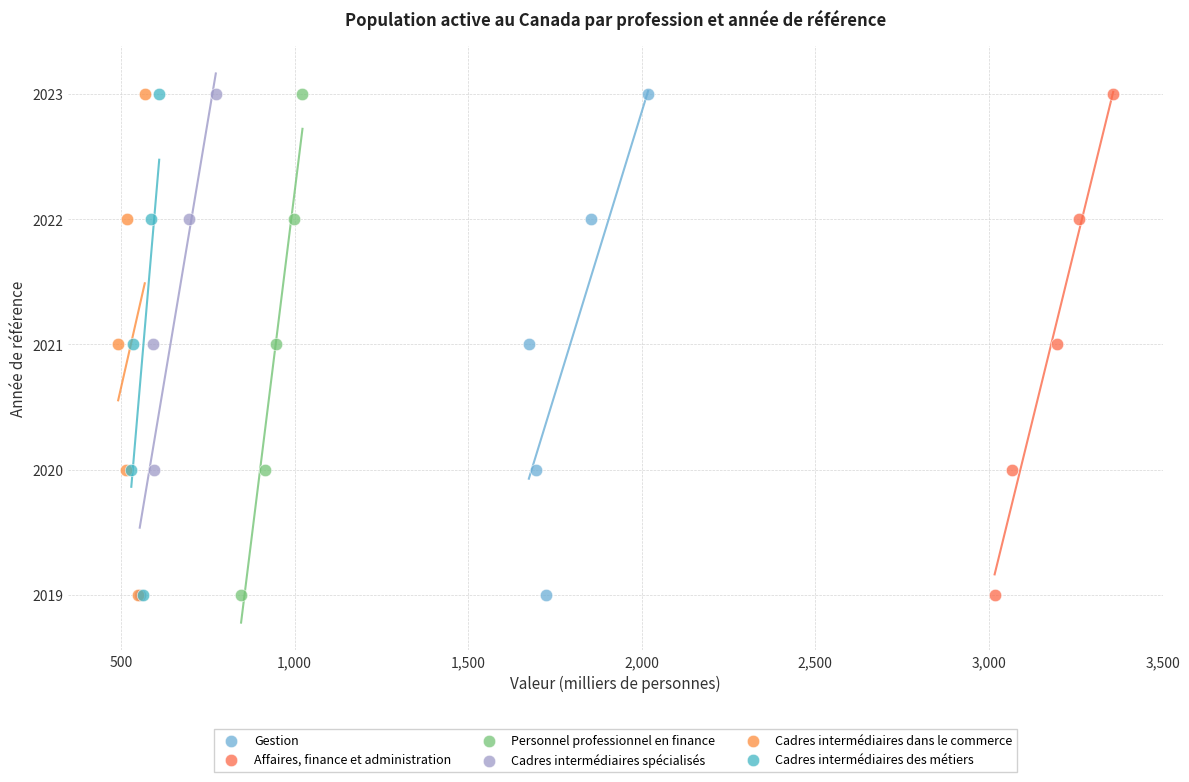

What are all the series names shown in the legend?

Gestion, Affaires, finance et administration, Personnel professionnel en finance, Cadres intermédiaires spécialisés, Cadres intermédiaires dans le commerce, Cadres intermédiaires des métiers